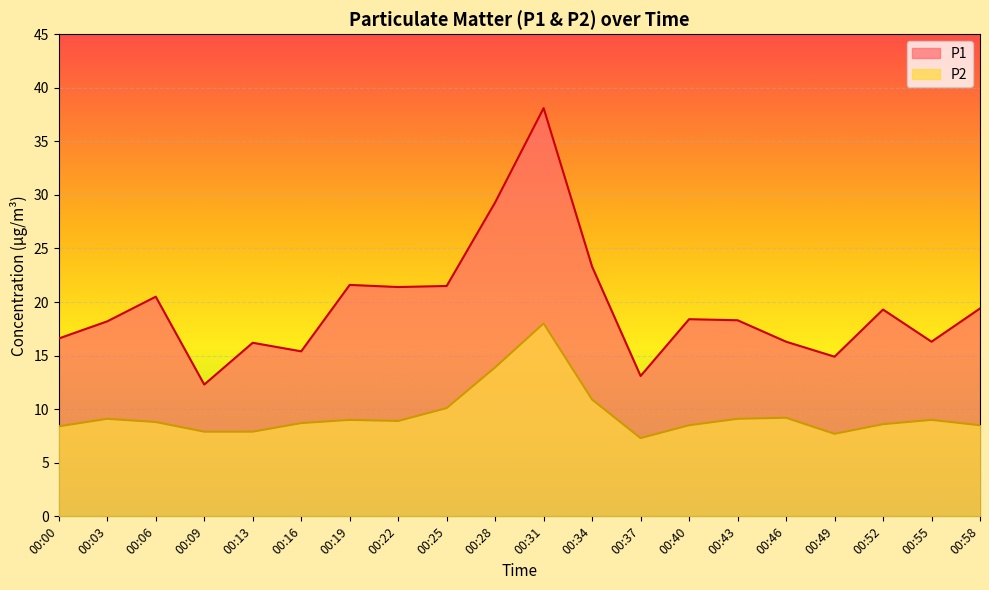

Is it true that P1 equals 16.3 at 00:46?

True